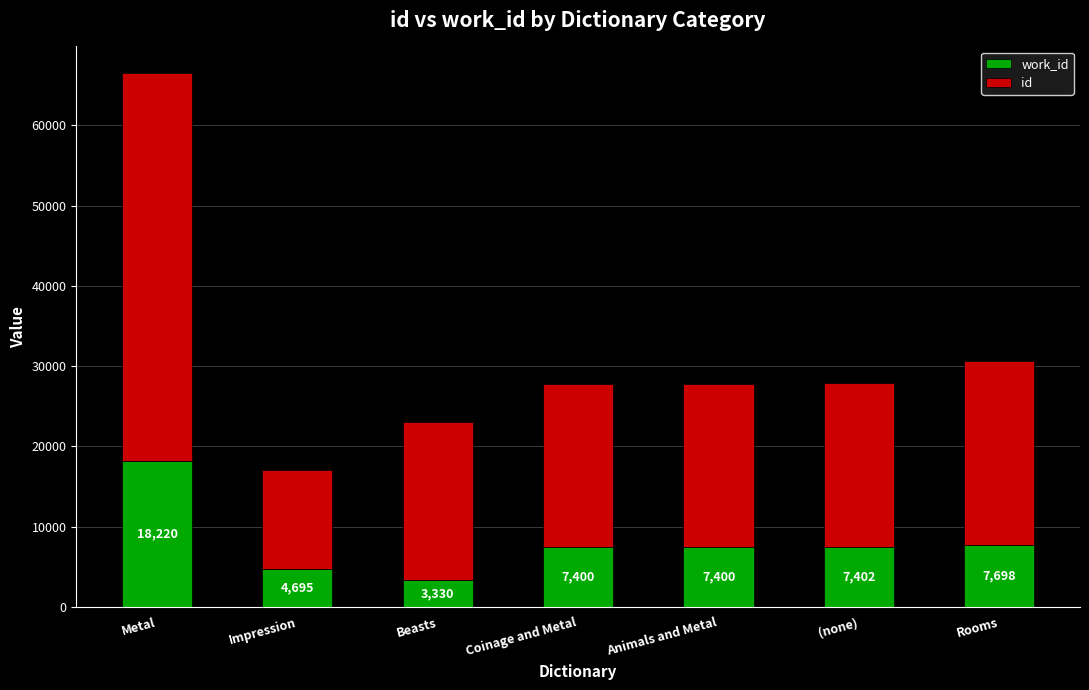

What is the total value across all series at Metal?

66524